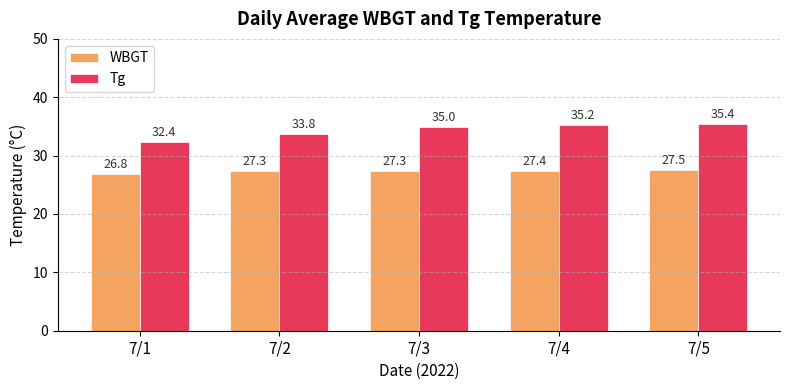

The WBGT series shows 38.2 at 7/2. True or false?

False